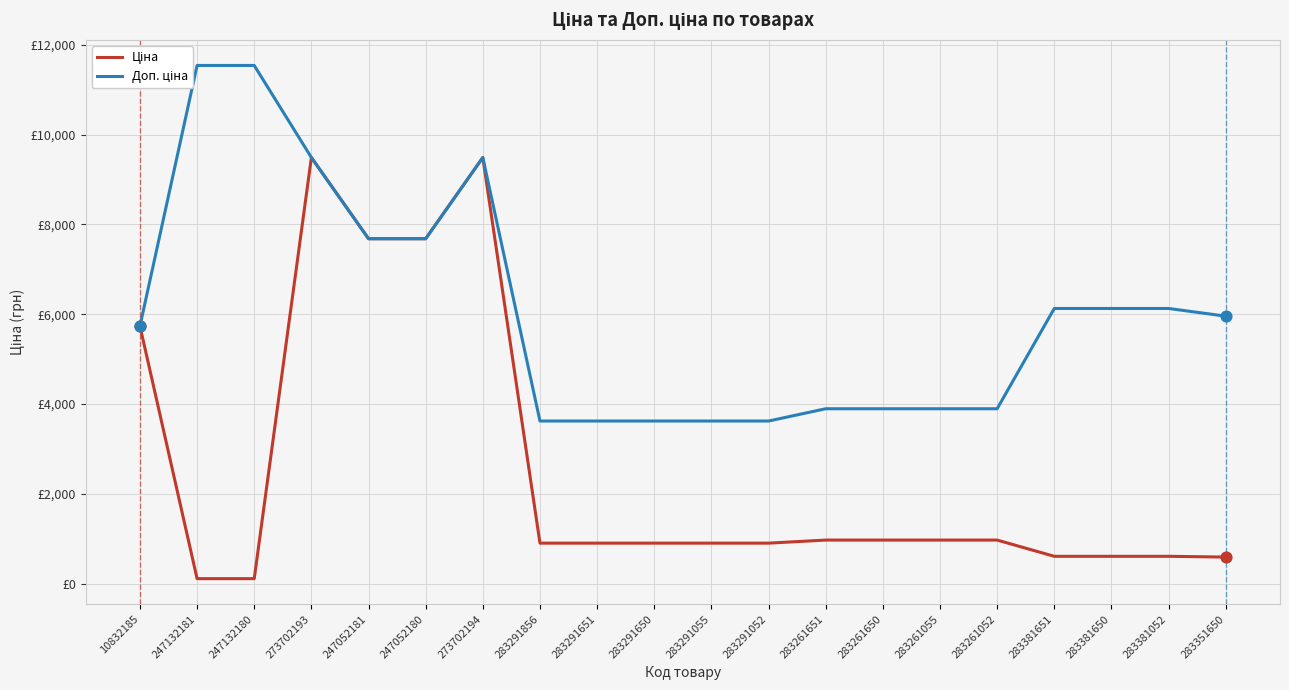

Which series has the largest Y range (max minus min)?

Ціна